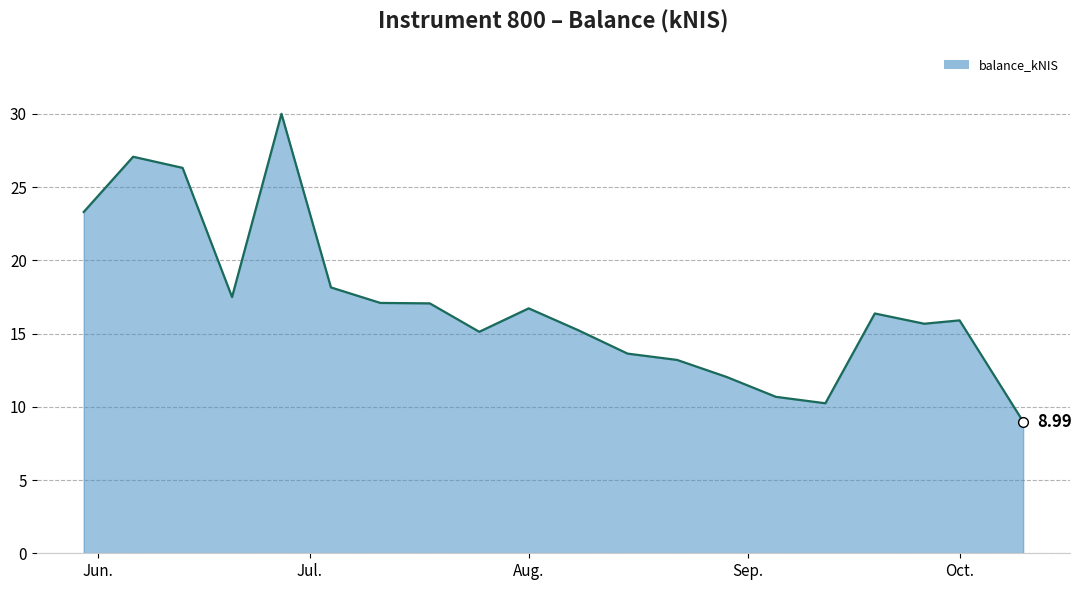

What is the difference between the maximum and minimum values?

21.0